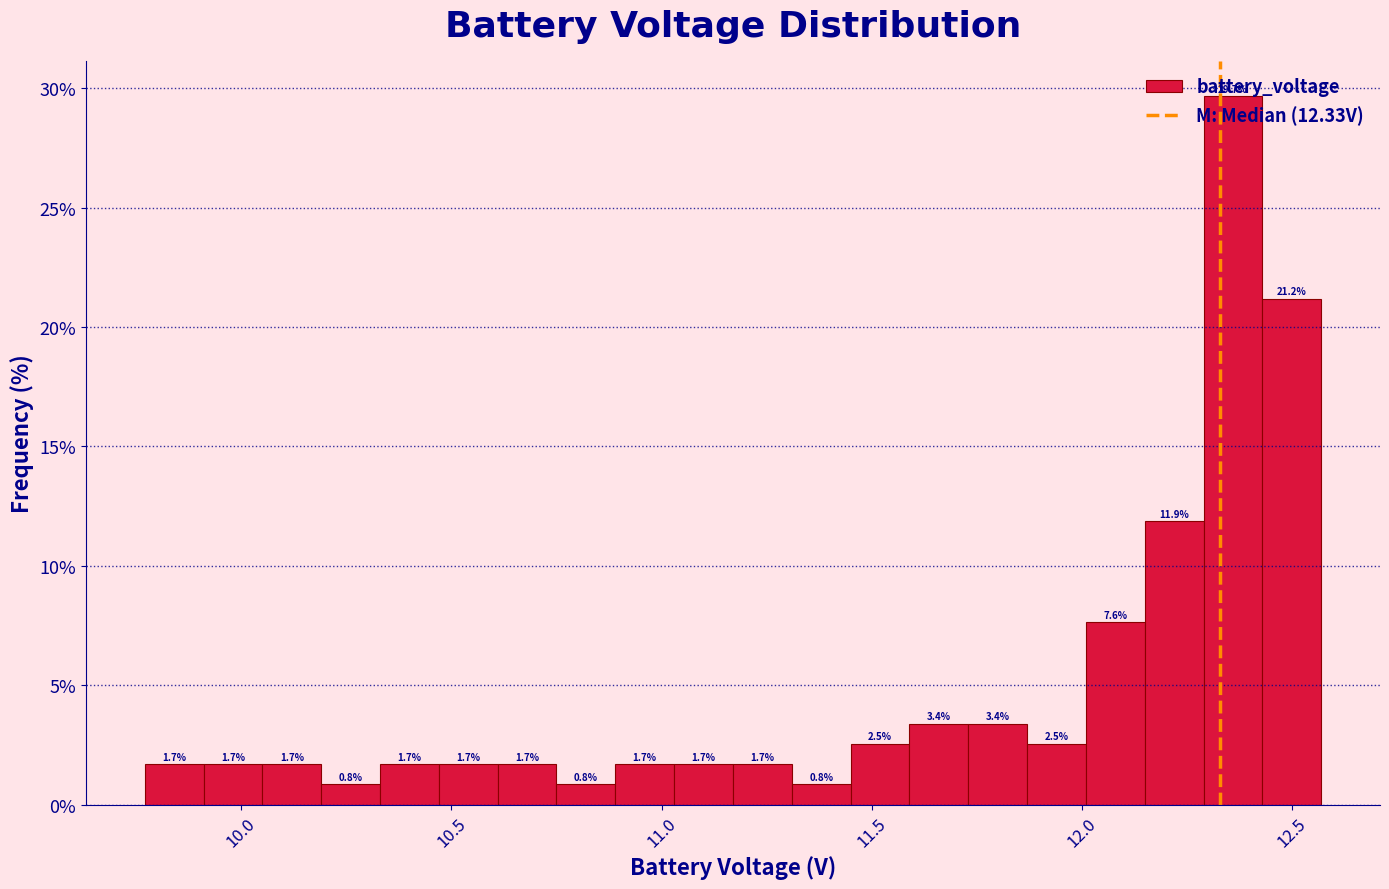

Around what value on the x-axis is the tallest bar? Give the approximate position of its centre, as read against the axis.

12.35